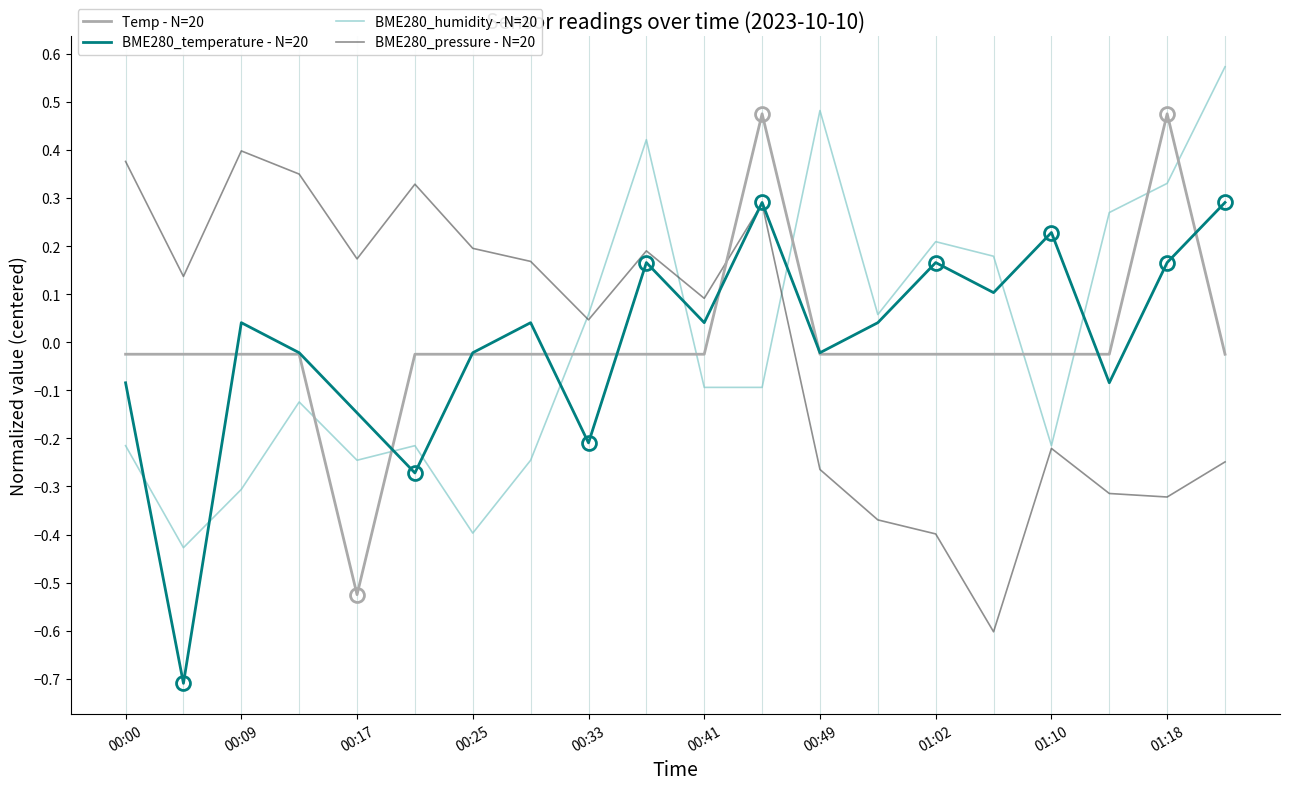

List the series in order of their peak value, lowest first.

BME280_temperature - N=20, BME280_pressure - N=20, Temp - N=20, BME280_humidity - N=20